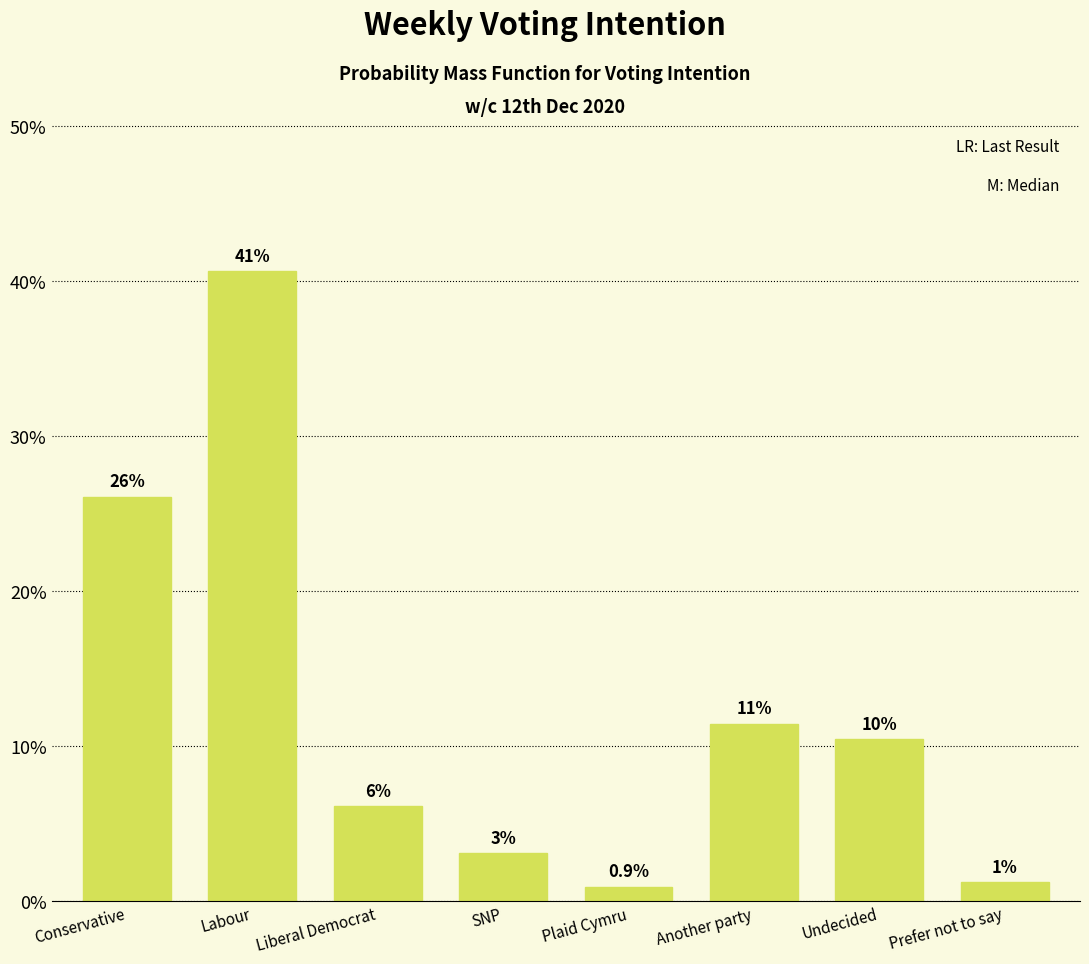

How many bars are there in total?

8